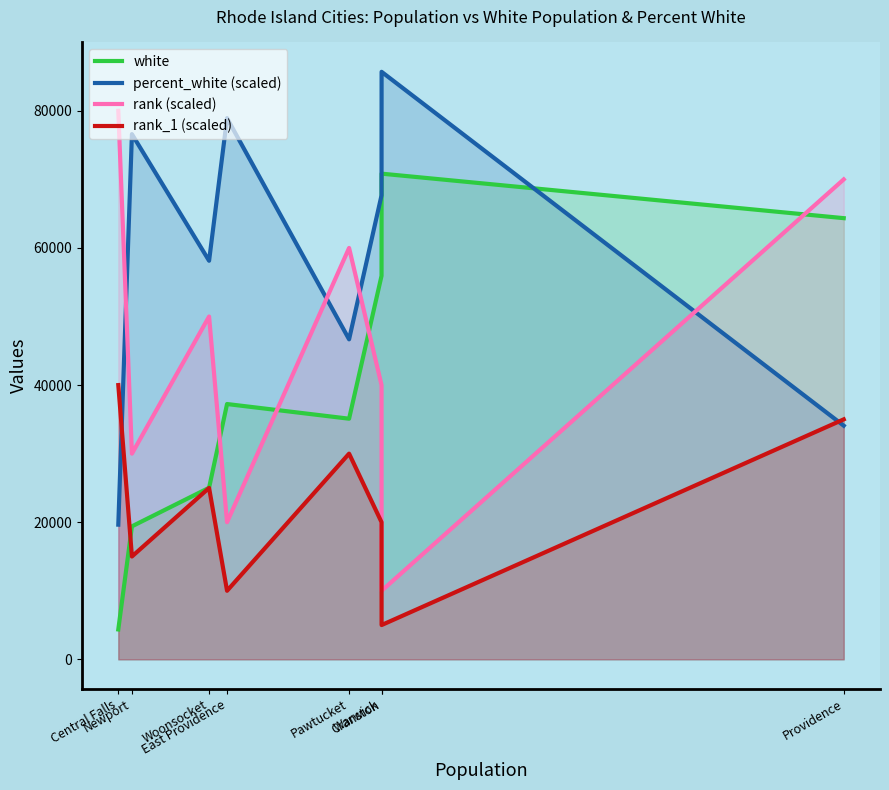

Where does the rank_1 (scaled) series first go above 25000?

Central Falls